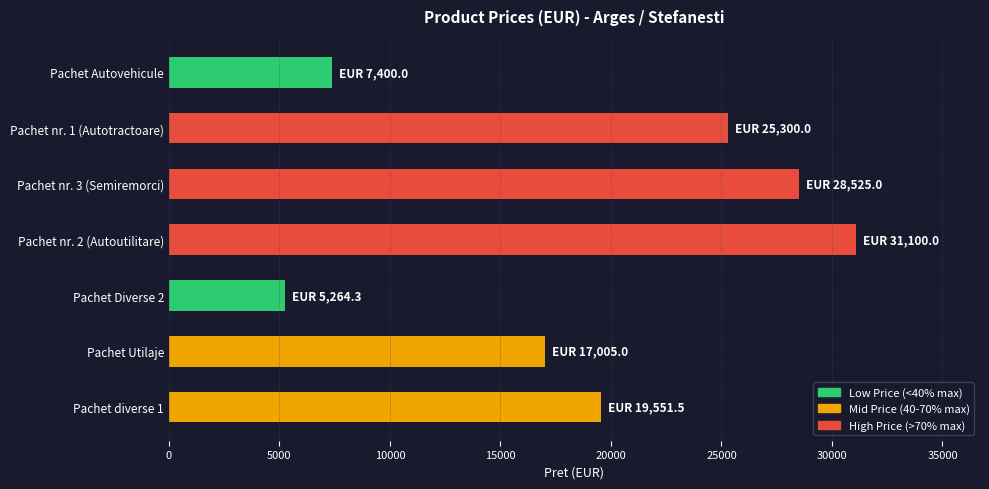

Reading bottom to top, transcribe all the data shown in this chart.

Pachet diverse 1=19551.5	Pachet Utilaje=17005.0	Pachet Diverse 2=5264.3	Pachet nr. 2 (Autoutilitare)=31100.0	Pachet nr. 3 (Semiremorci)=28525.0	Pachet nr. 1 (Autotractoare)=25300.0	Pachet Autovehicule=7400.0